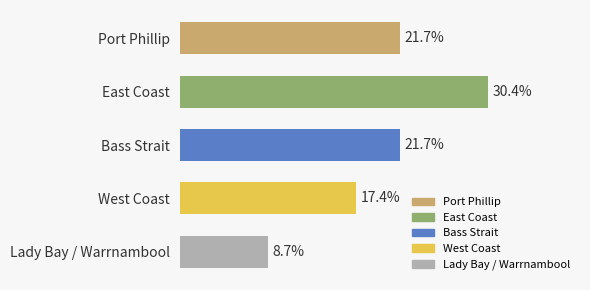

Reading right to left, extract all data points from this chart.

8.7	17.4	21.7	30.4	21.7